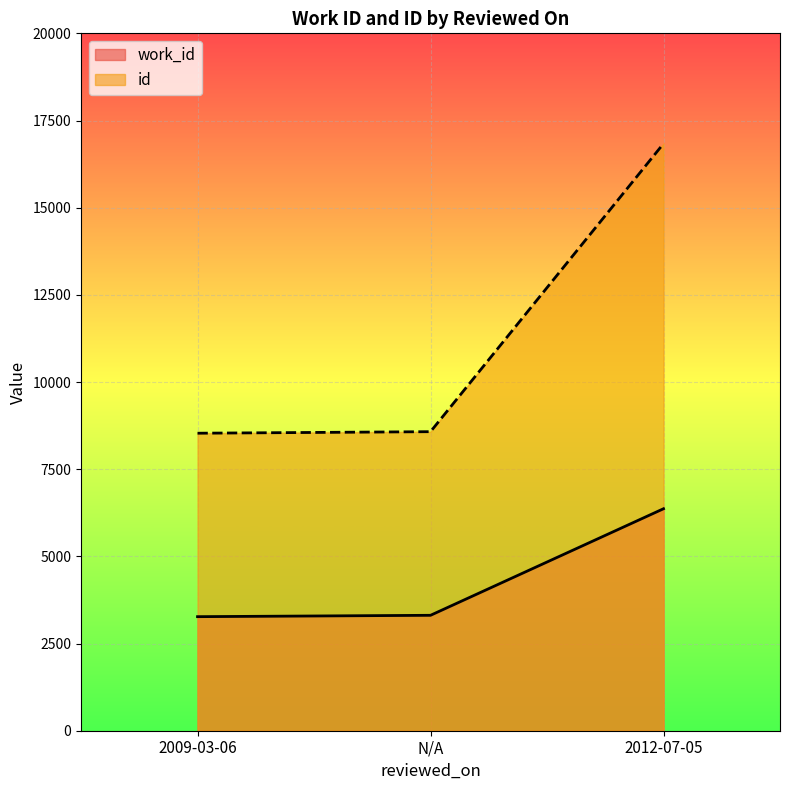

What is the label of the 2nd point from the left?

N/A